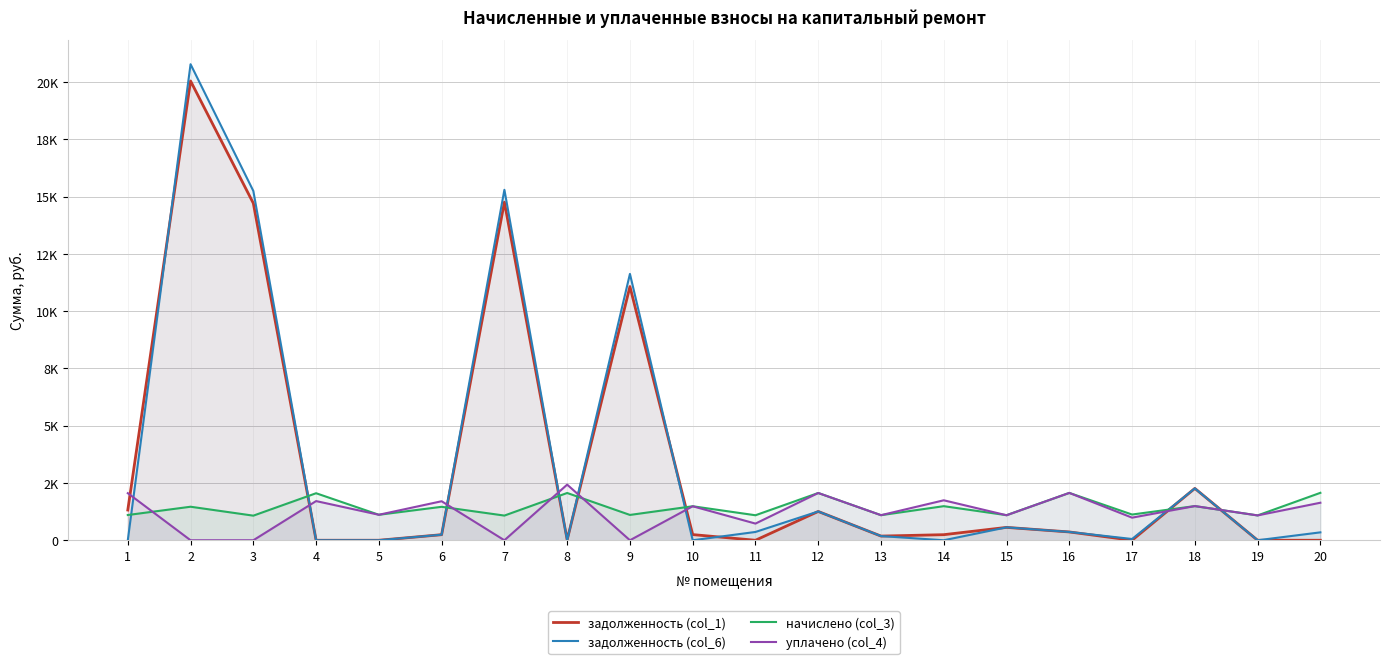

At which category does начислено (col_3) reach its first local valley?

3